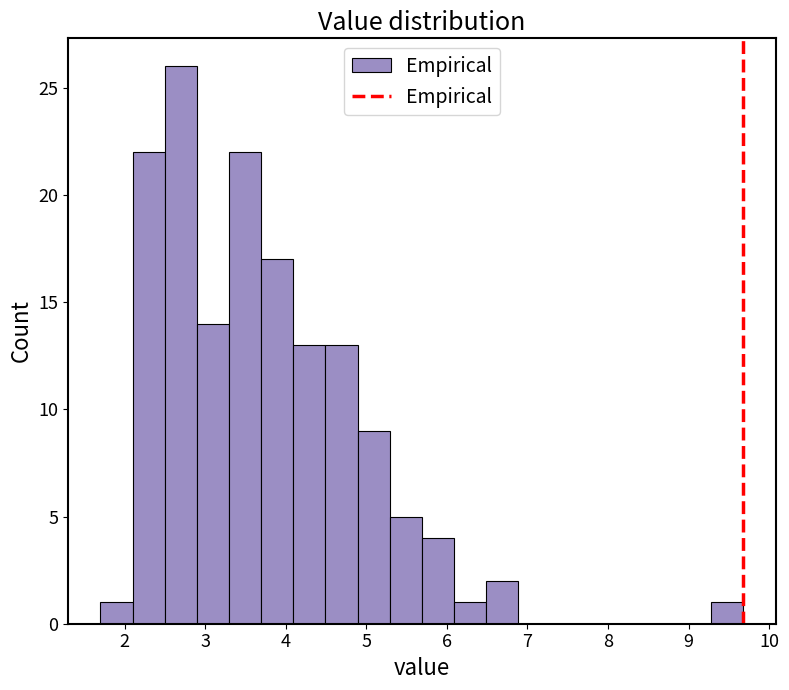

Read against the x-axis, roughly where is the centre of the tallest bar?

2.7